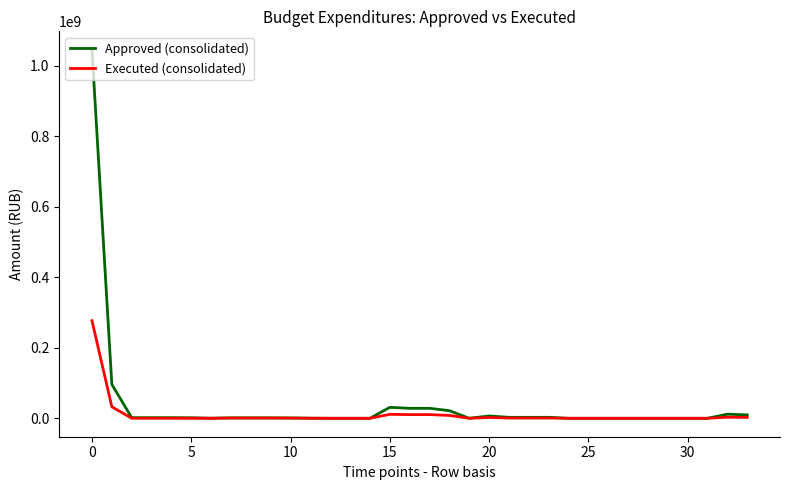

Which series has the largest range (max minus min)?

Approved (consolidated)